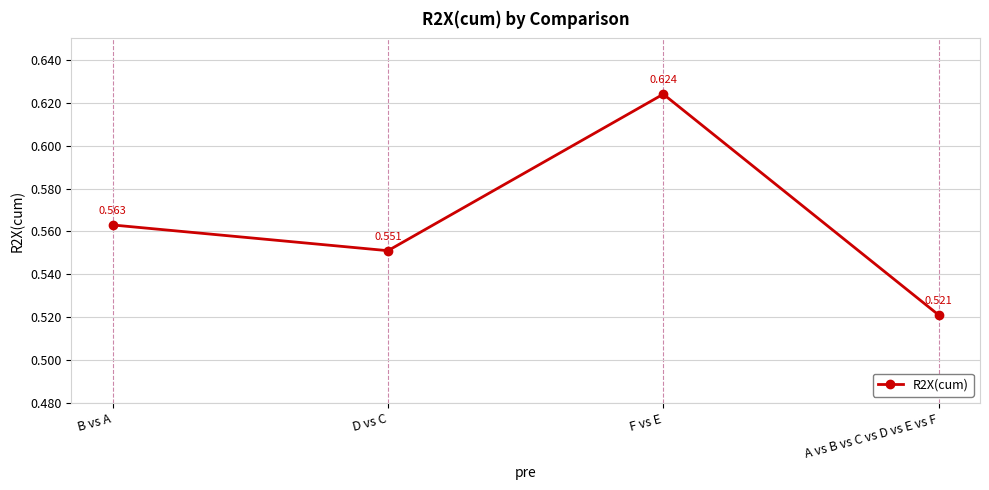

Count the values in the range 0 to 1.

4